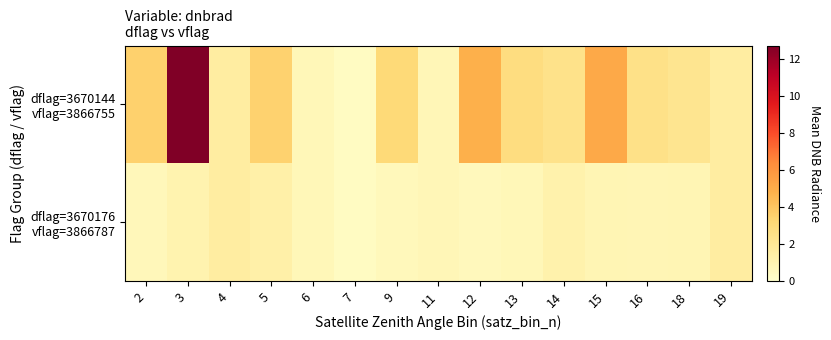

What is the difference between the highest and lowest values at 18?

1.4